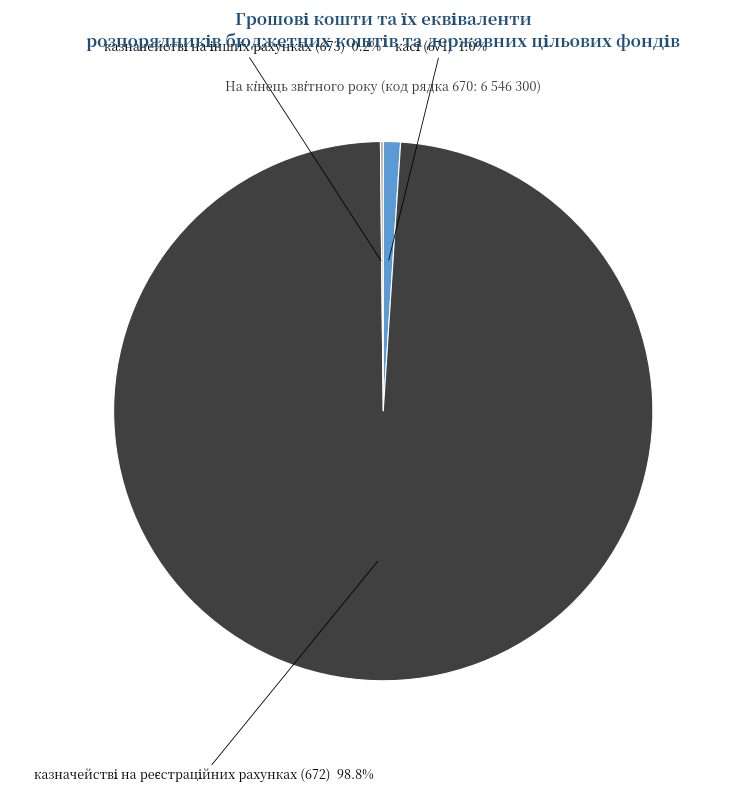

Is there any slice that represents more than half of the pie?

Yes